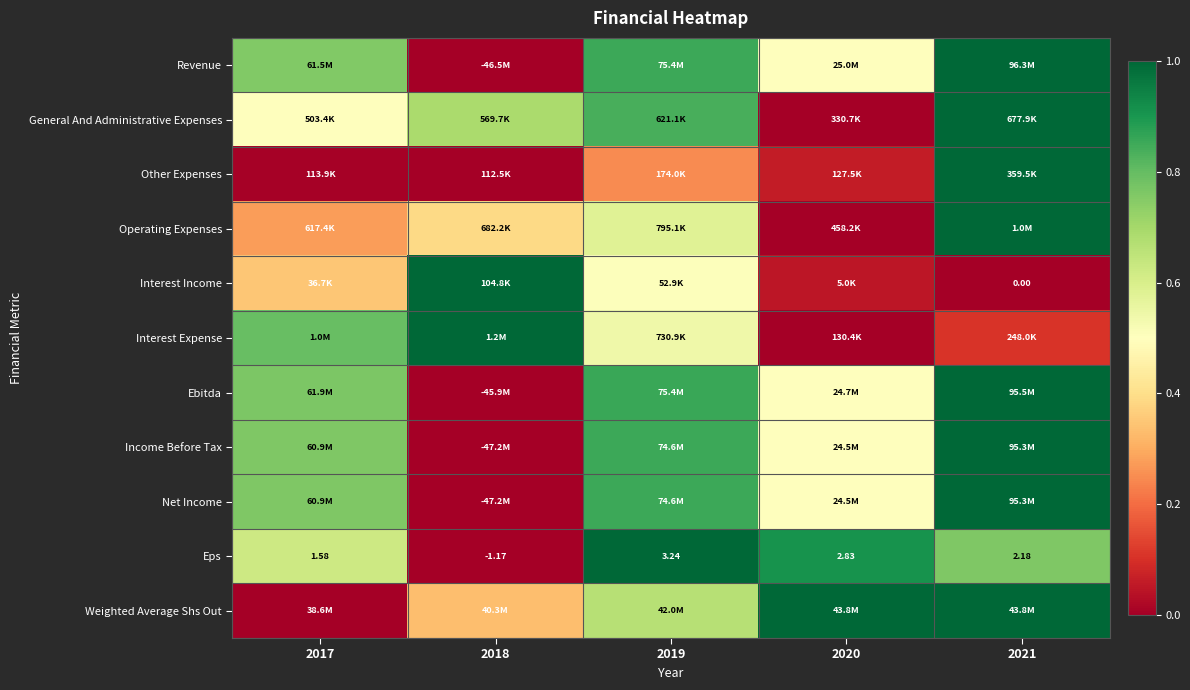

At 2021, list the series in order from smallest to largest.

Interest Income, Interest Expense, Eps, Revenue, General And Administrative Expenses, Other Expenses, Operating Expenses, Ebitda, Income Before Tax, Net Income, Weighted Average Shs Out